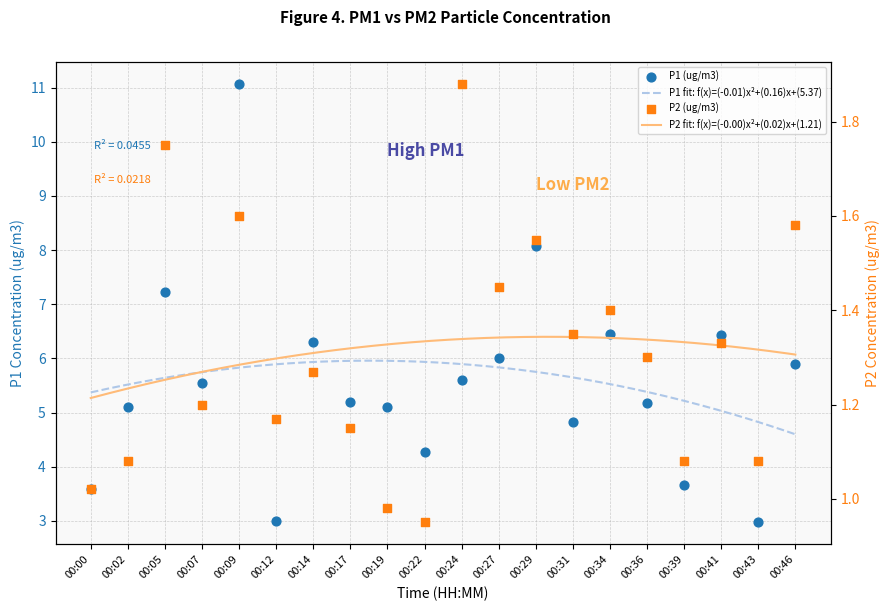

At how many categories does at least one series exceed 10?

1